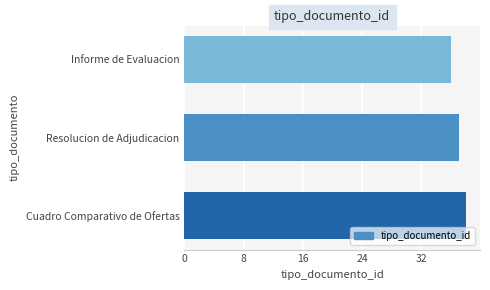

How many series are shown in this chart?

1